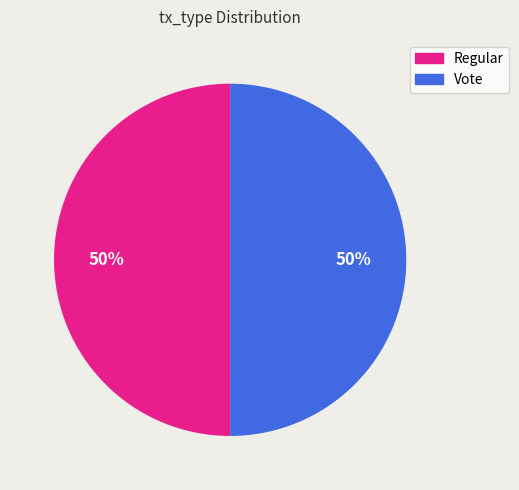

To the nearest percent, what is the average slice percentage?

50%